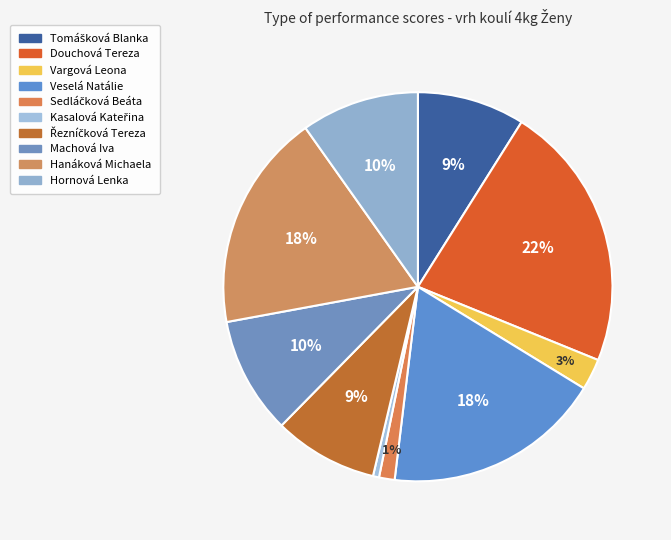

Between Řezníčková Tereza and Veselá Natálie, which is larger?

Veselá Natálie